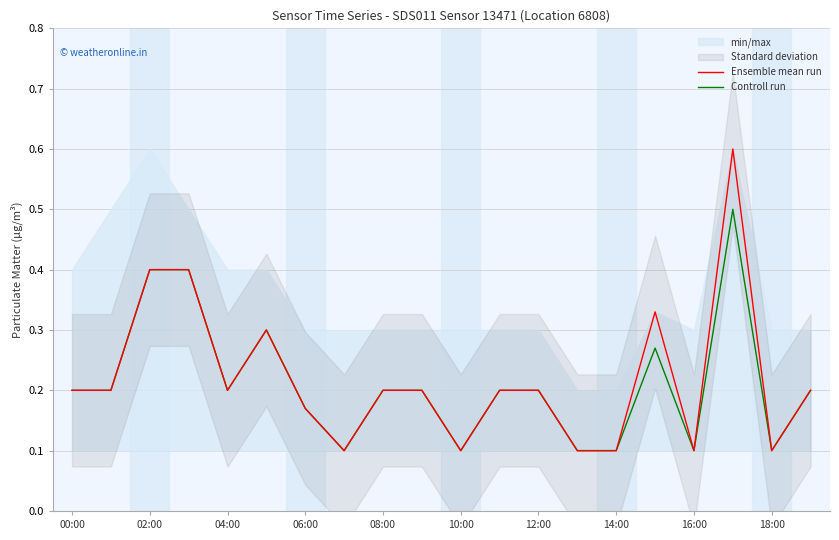

Is the value of Controll run at 08:00 greater than the value of Ensemble mean run at 16:00?

Yes